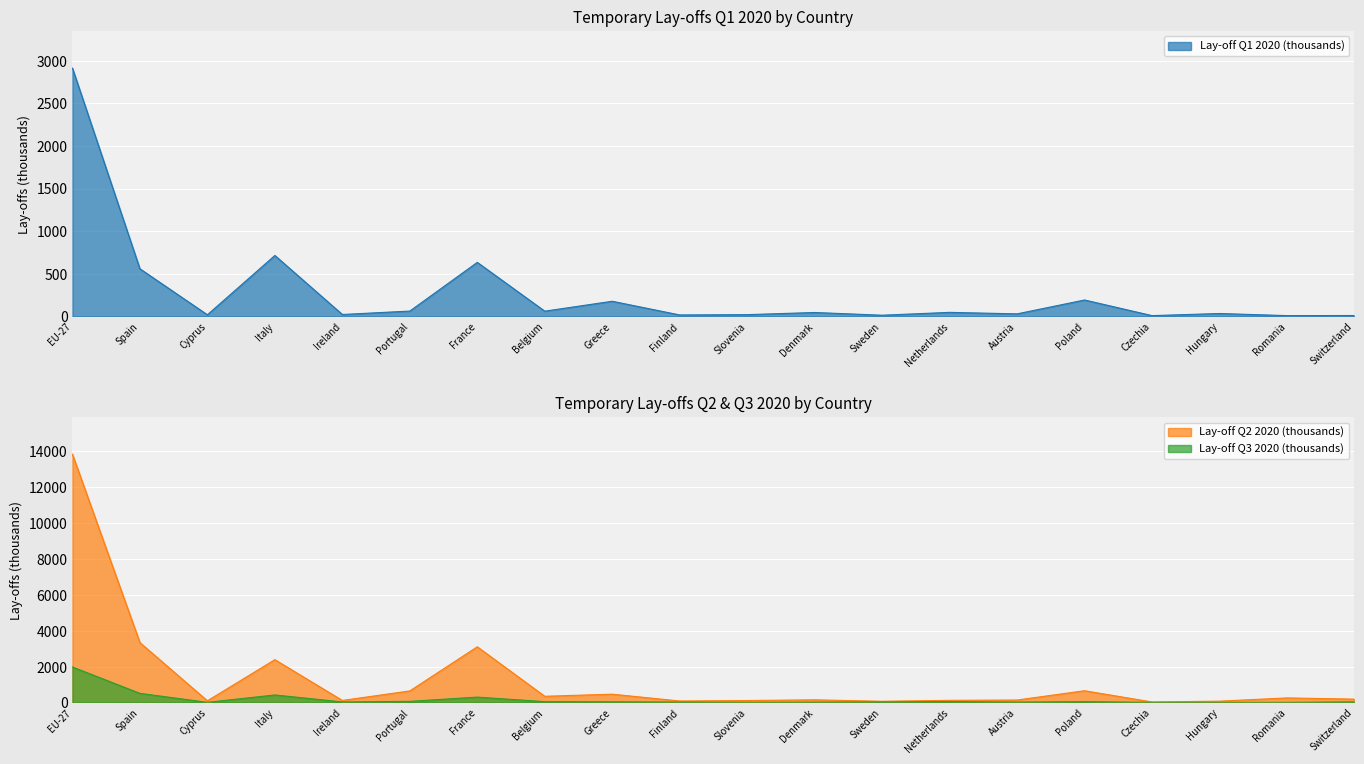

The value of Lay-off Q2 2020 (thousands) at Cyprus is 93.8. True or false?

True